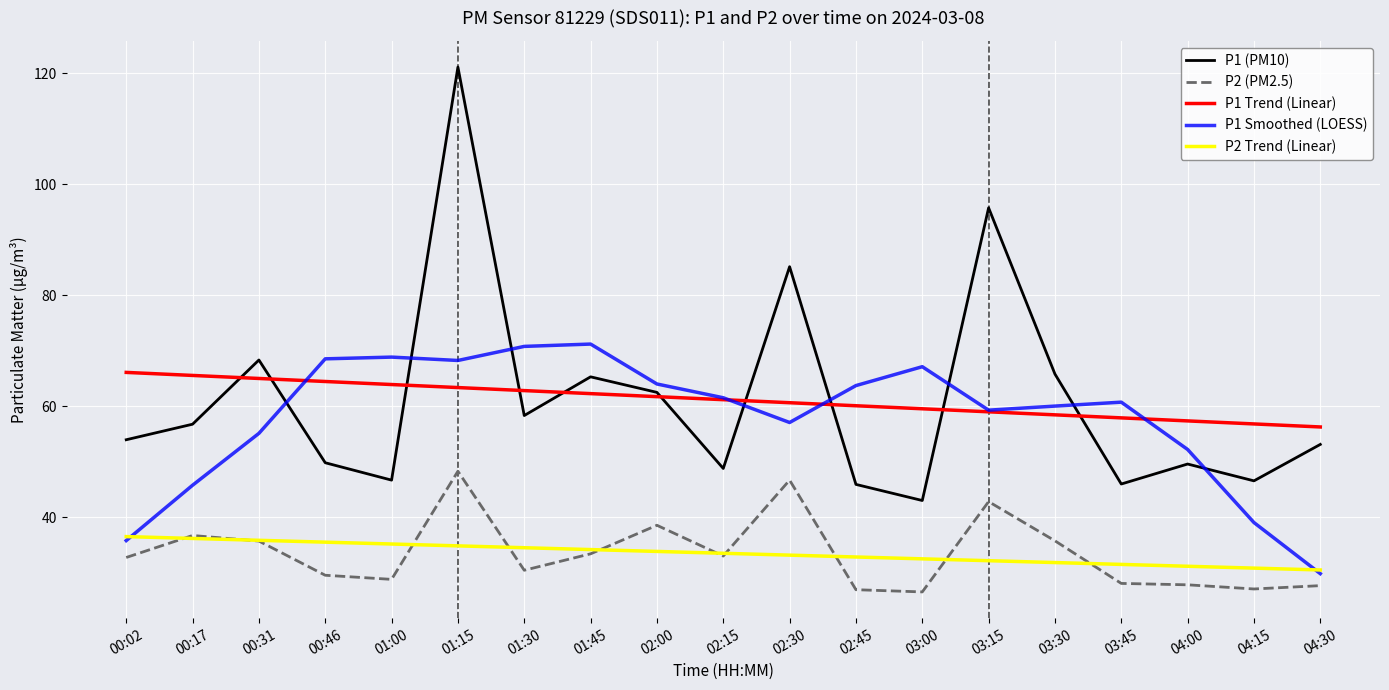

What is the total value across all series at 01:30?

256.9